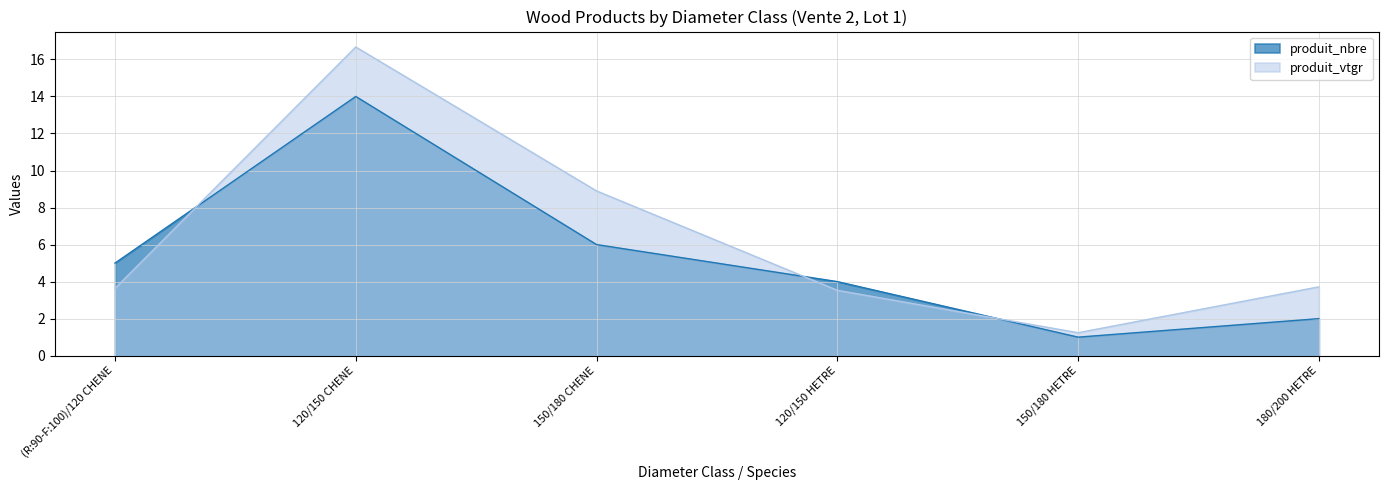

What is the average value of the produit_nbre series?

5.3